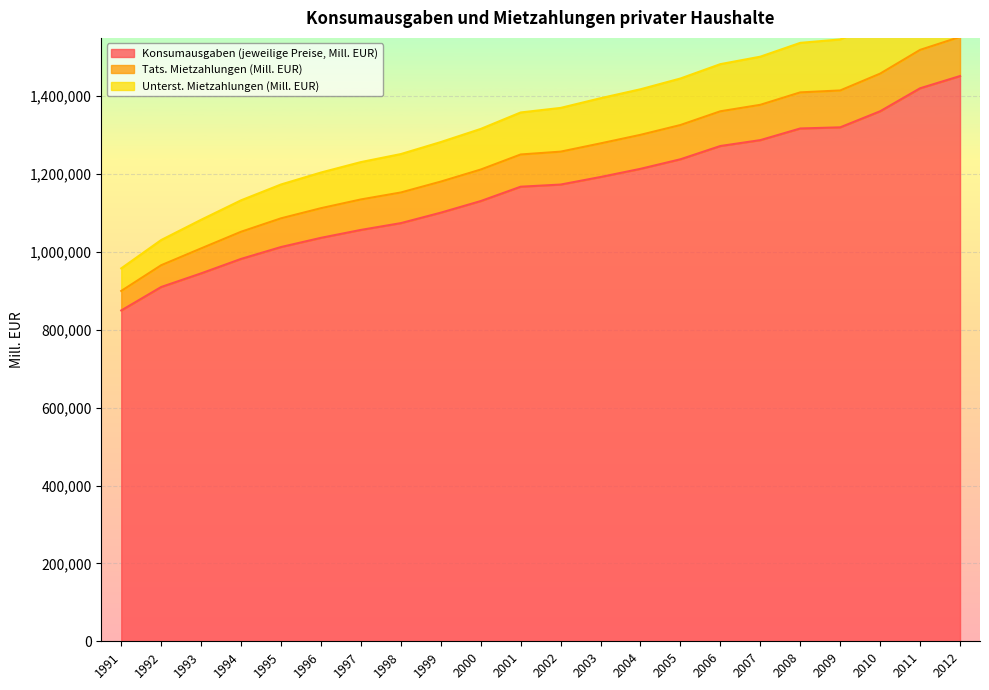

What is the highest value of the Konsumausgaben (jeweilige Preise, Mill. EUR) series?

1451960